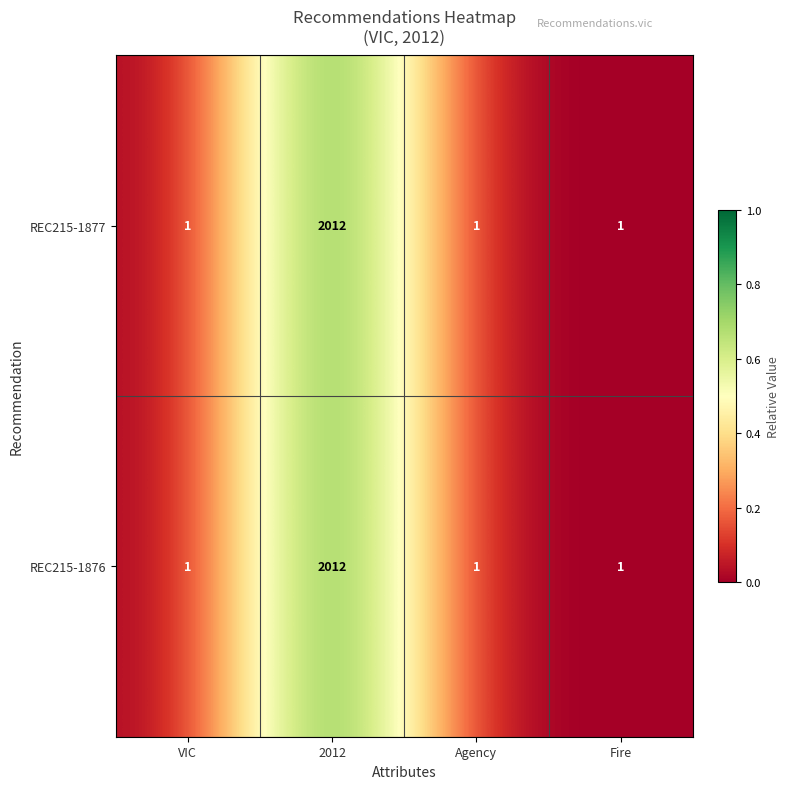

Reading right to left, extract all data points from this chart.

REC215-1877: Fire=1	Agency=1	2012=2012	VIC=1
REC215-1876: Fire=1	Agency=1	2012=2012	VIC=1